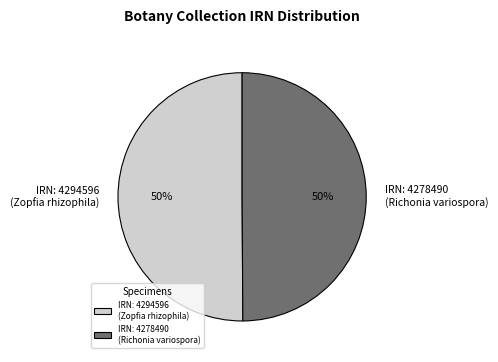

Combined, do IRN: 4278490 (Richonia variospora) and IRN: 4294596 (Zopfia rhizophila) account for over 50%?

Yes